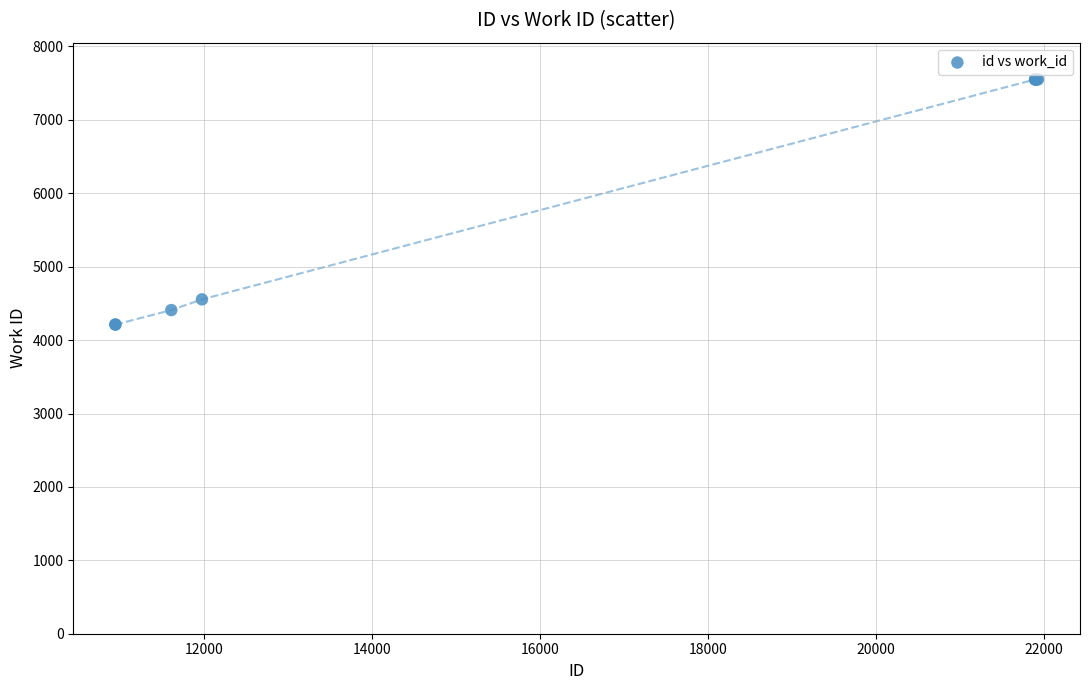

What Y value in the scatter plot is closest to 5882?

4555